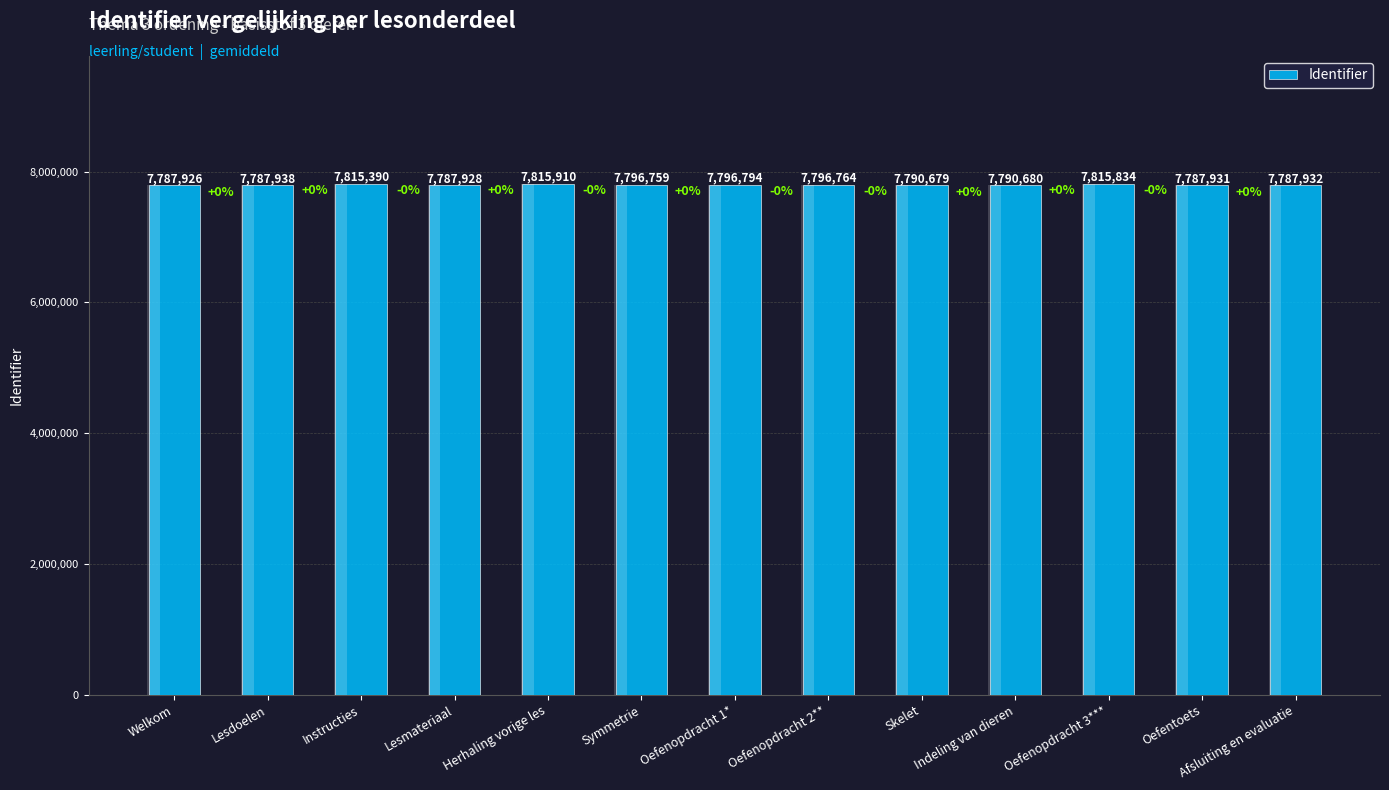

Reading left to right, extract all data points from this chart.

7787926	7787938	7815390	7787928	7815910	7796759	7796794	7796764	7790679	7790680	7815834	7787931	7787932